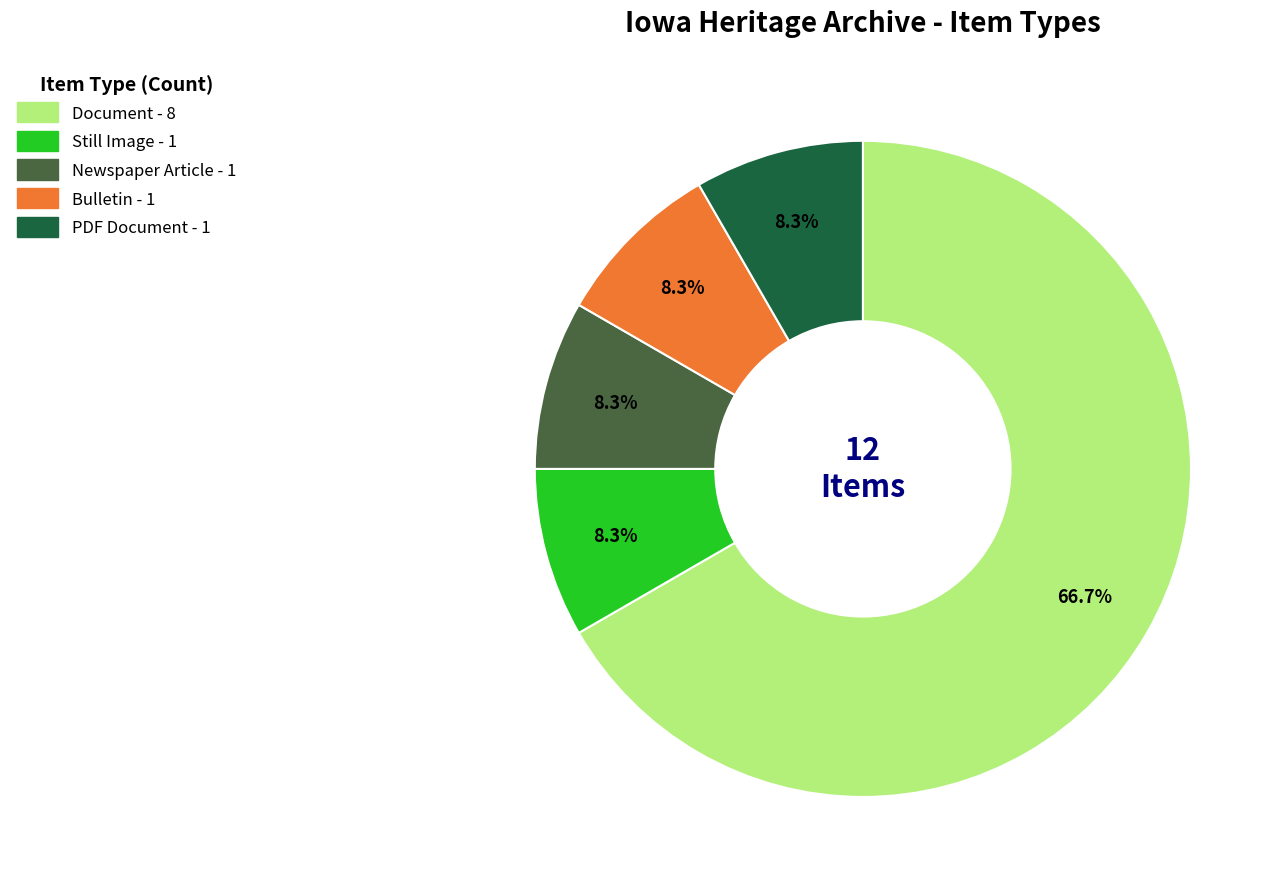

Is there a majority slice in this chart?

Yes